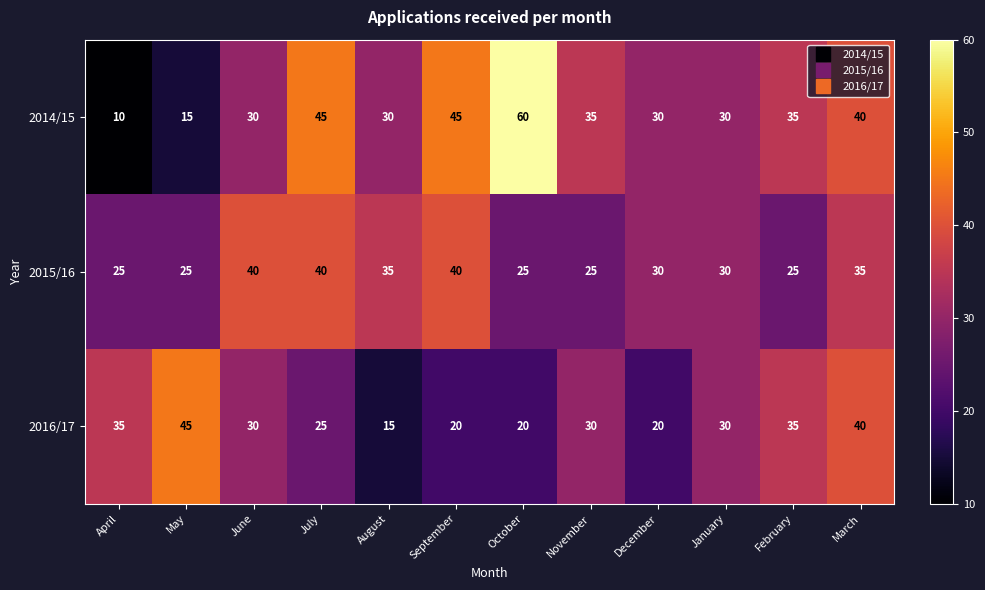

Count the number of categories in the chart.

12